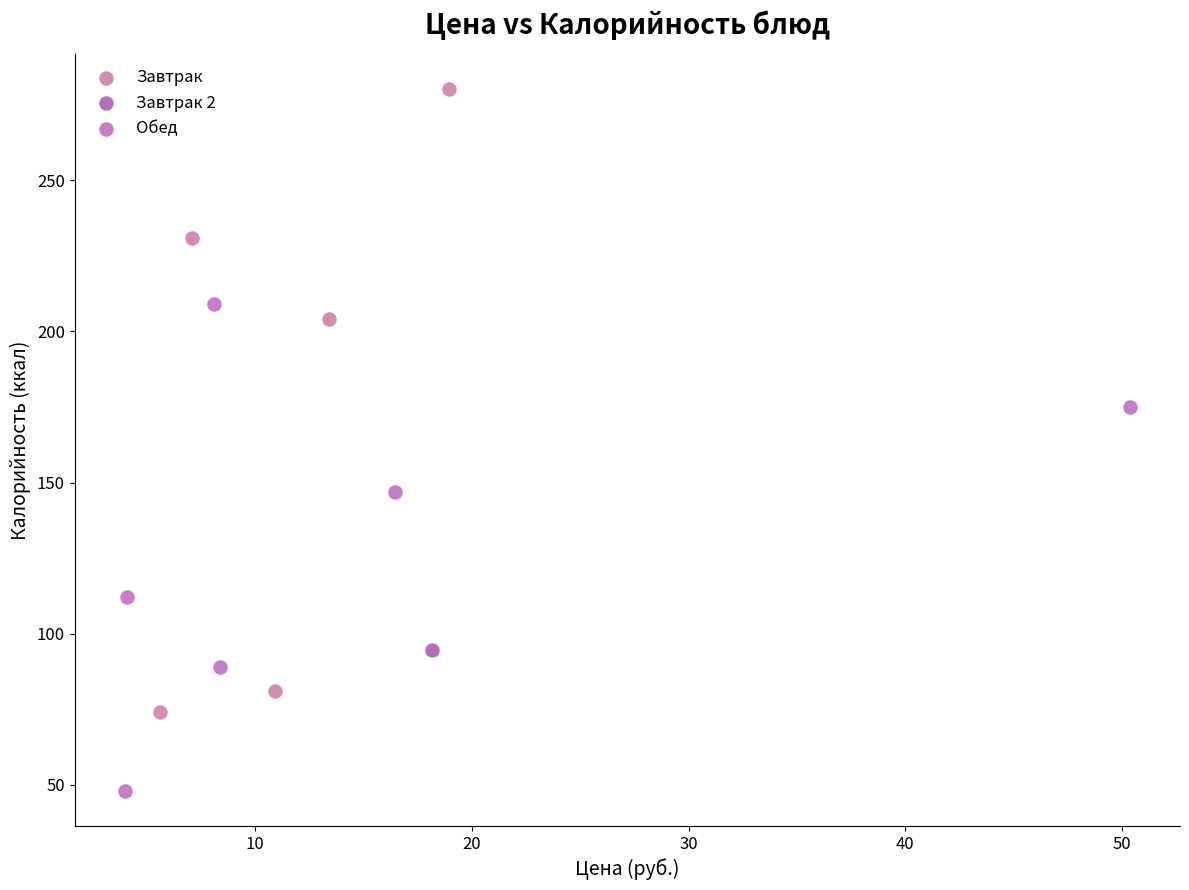

Which series reaches the maximum Y coordinate?

Завтрак